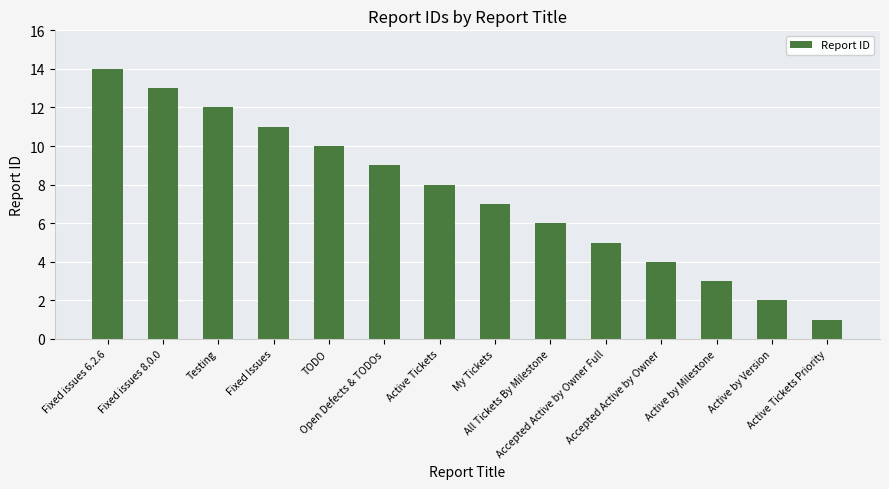

List the labels in order of value, largest first.

Fixed issues 6.2.6, Fixed issues 8.0.0, Testing, Fixed Issues, TODO, Open Defects & TODOs, Active Tickets, My Tickets, All Tickets By Milestone, Accepted Active by Owner Full, Accepted Active by Owner, Active by Milestone, Active by Version, Active Tickets Priority